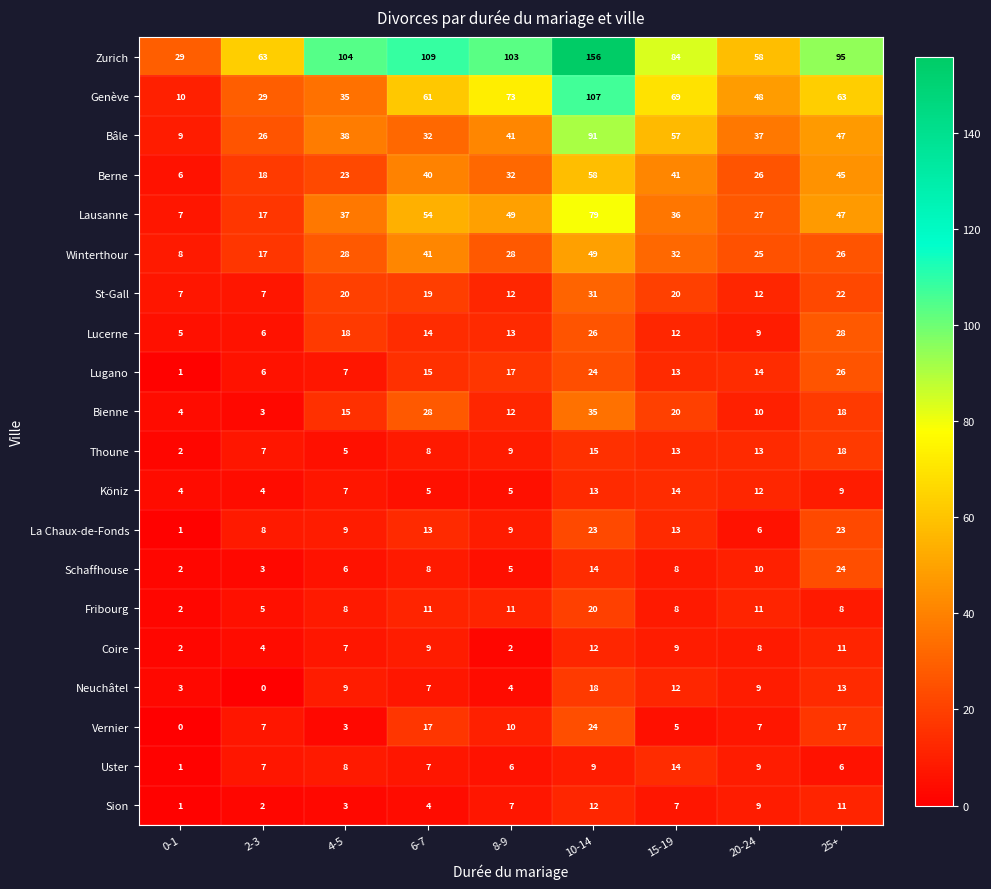

How many data points does each series have?

9